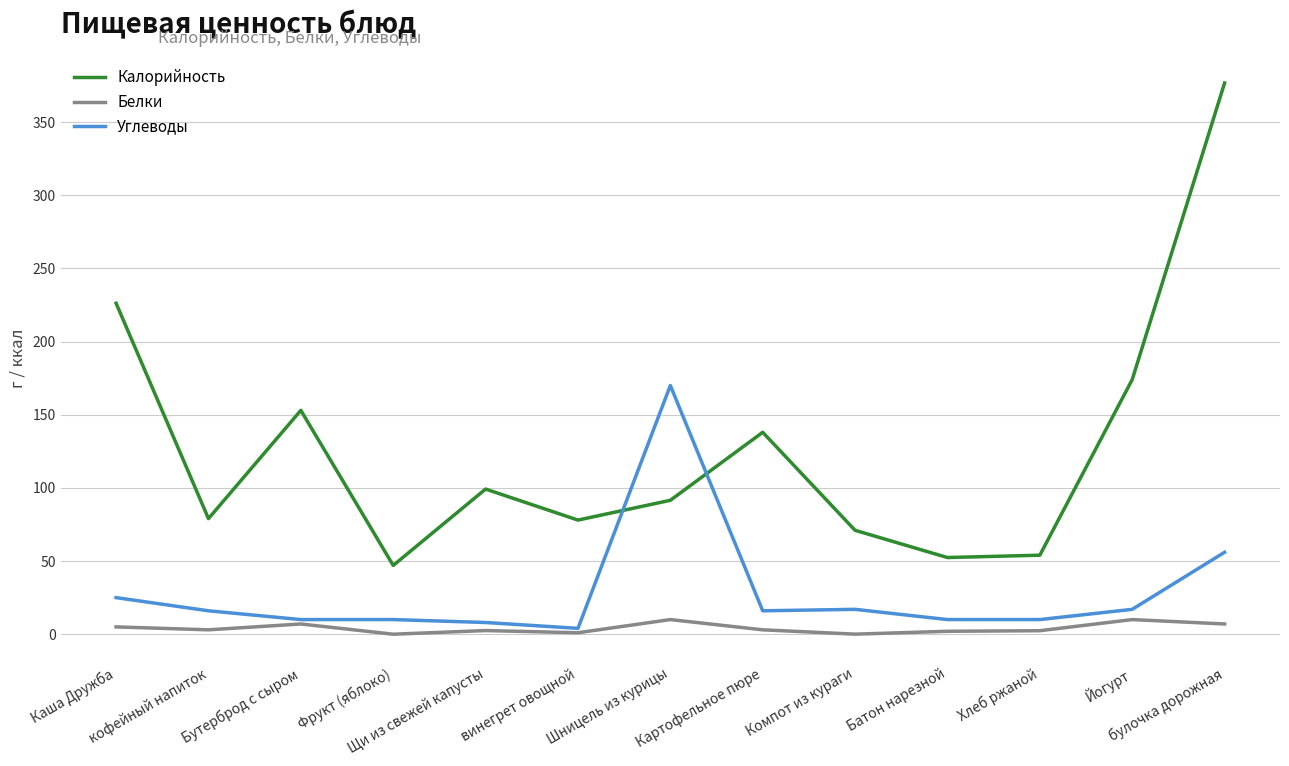

What is the spread (max minus min) of values at Хлеб ржаной?

51.6